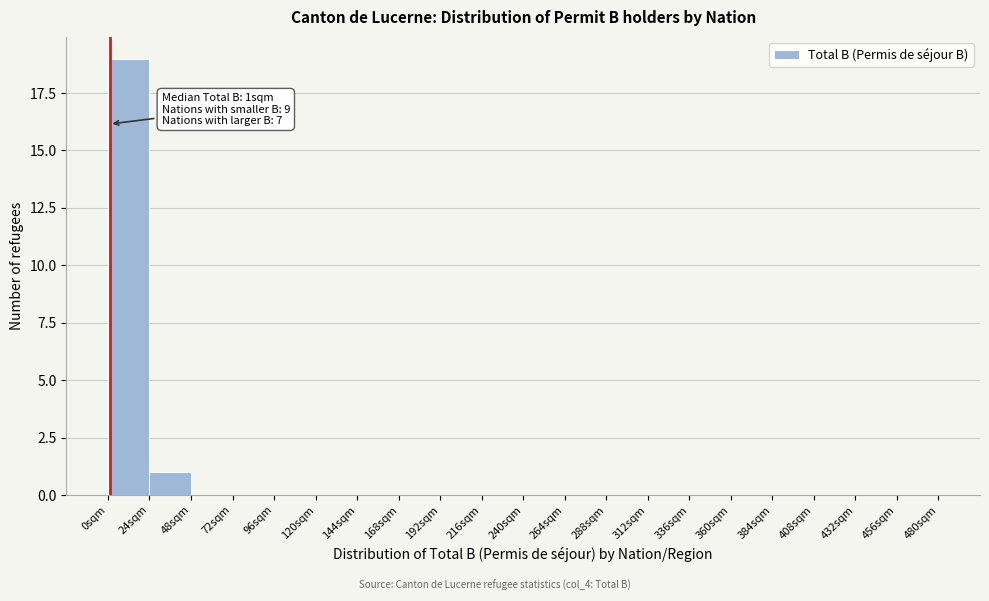

Over which range of the x-axis is the bar tallest?

0 to 24